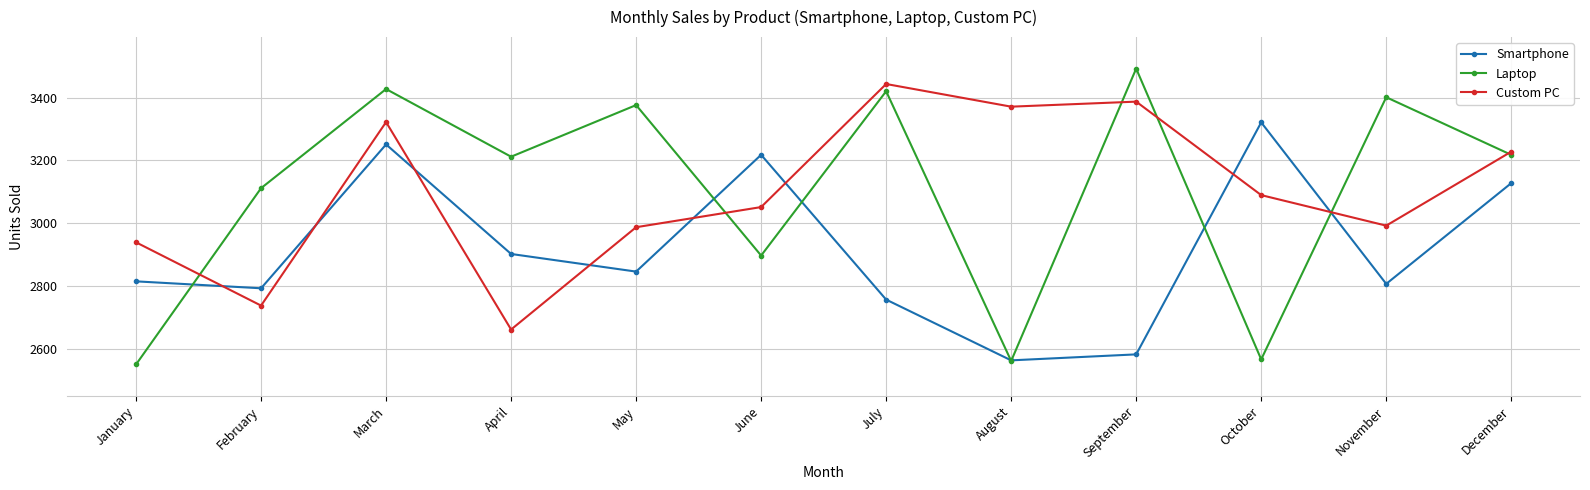

What is the value of the Laptop point at the 3rd from the left?

3427